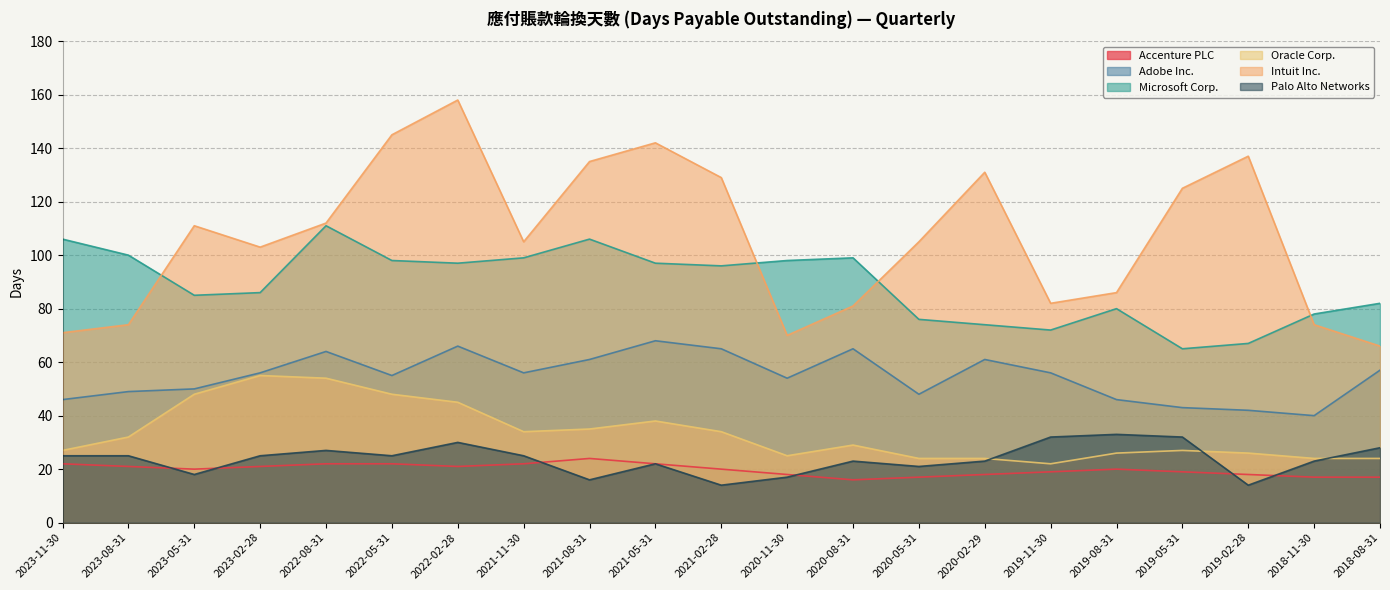

True or false: Intuit Inc. and Adobe Inc. intersect in this chart.

False